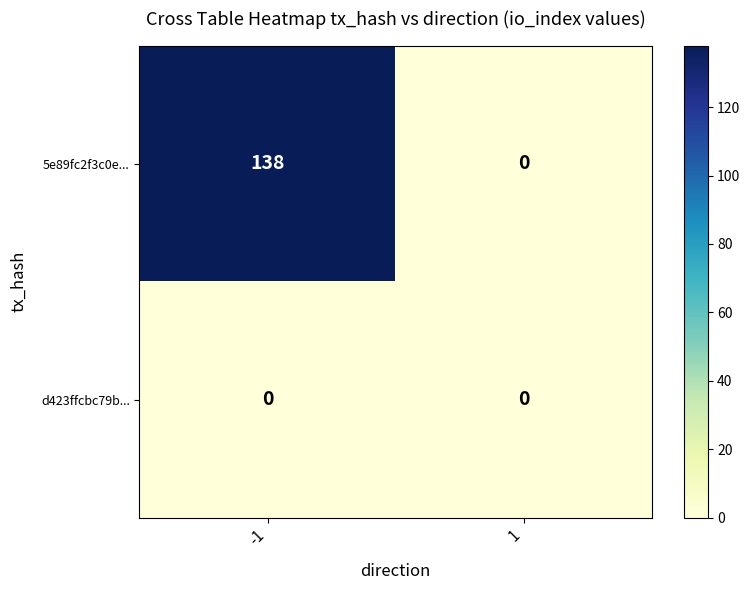

List the series in order of their peak value, lowest first.

d423ffcbc79b..., 5e89fc2f3c0e...